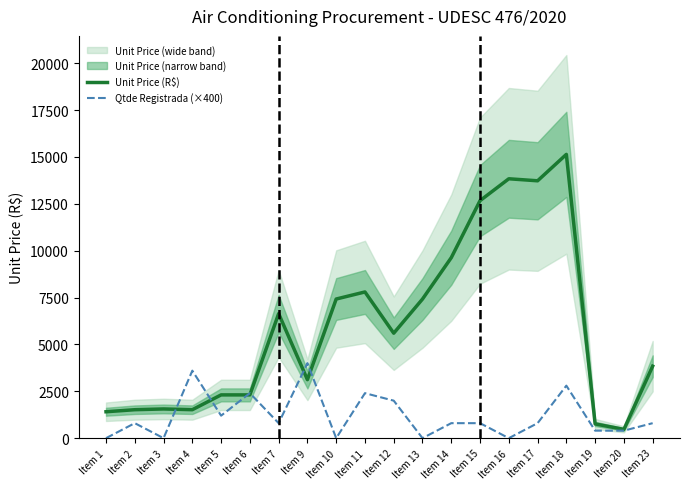

In Qtde Registrada (×400), how many points are higher than both neighbors (excluding endpoints)?

6